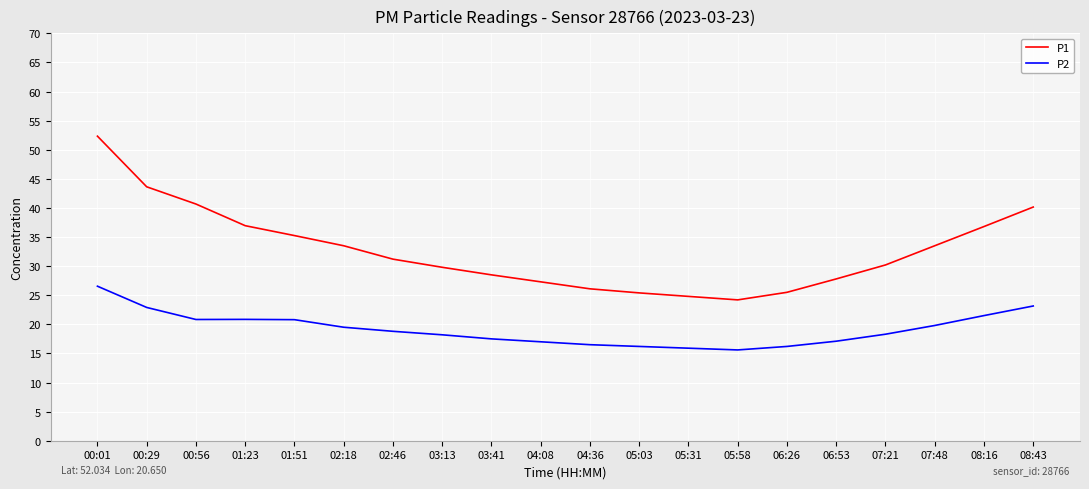

Does the chart have visible grid lines?

Yes